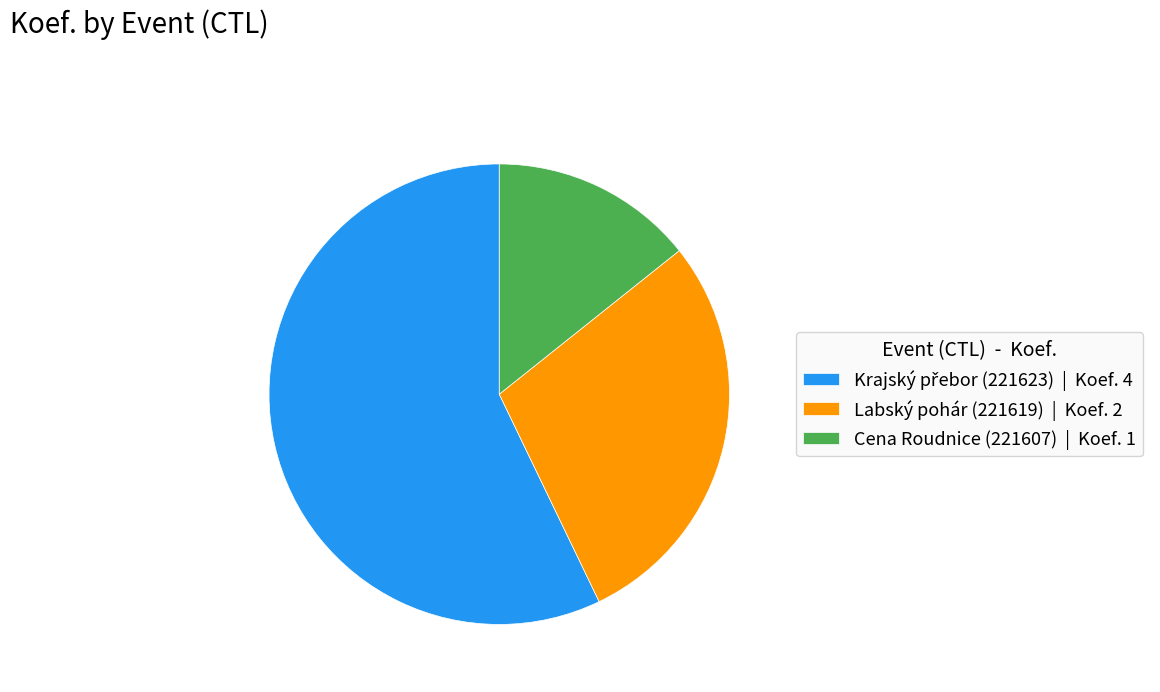

Between Cena Roudnice (221607) | Koef. 1 and Labský pohár (221619) | Koef. 2, which is larger?

Labský pohár (221619) | Koef. 2